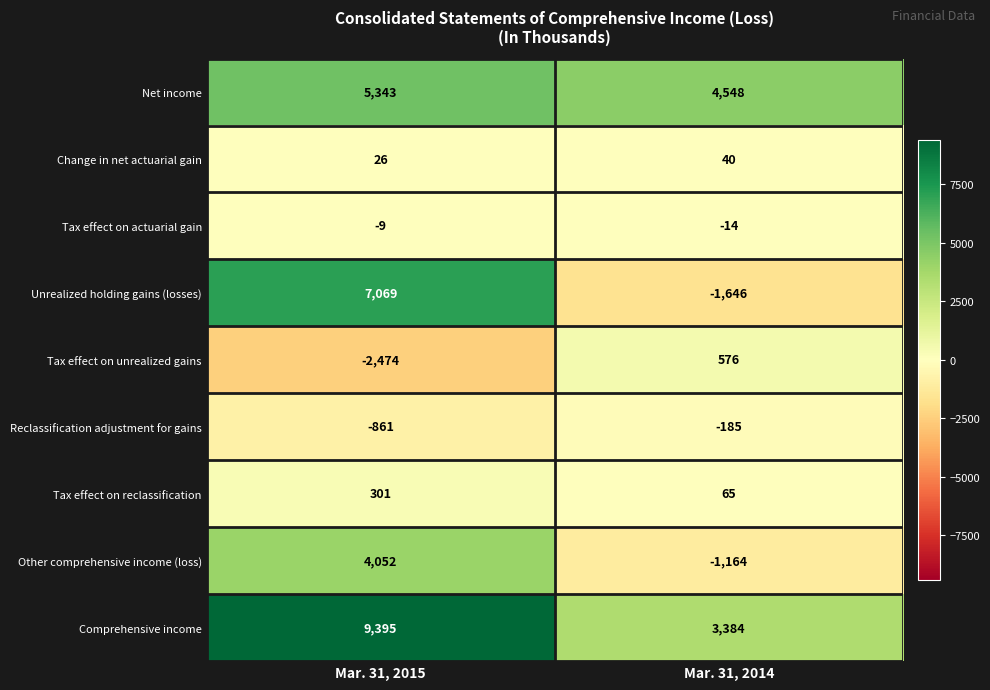

What is the difference between the Unrealized holding gains (losses) values at Mar. 31, 2015 and Mar. 31, 2014?

8715